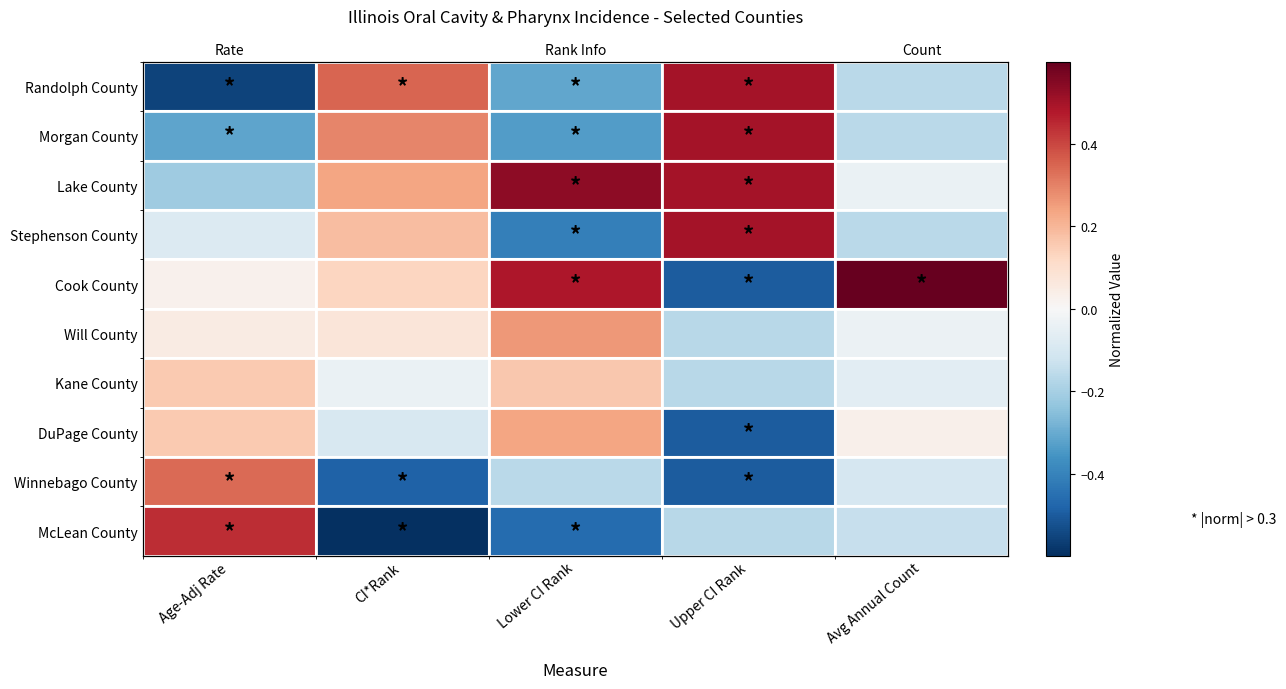

At how many categories does at least one series exceed 0?

5